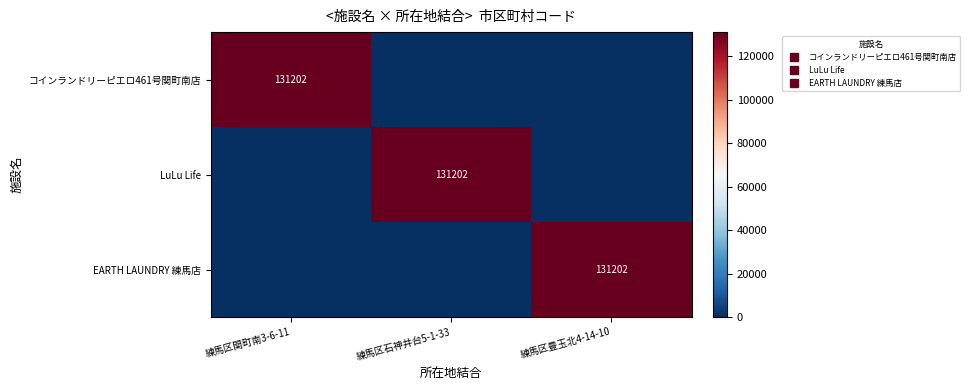

The コインランドリーピエロ461号関町南店 series shows 0 at 練馬区豊玉北4-14-10. True or false?

True